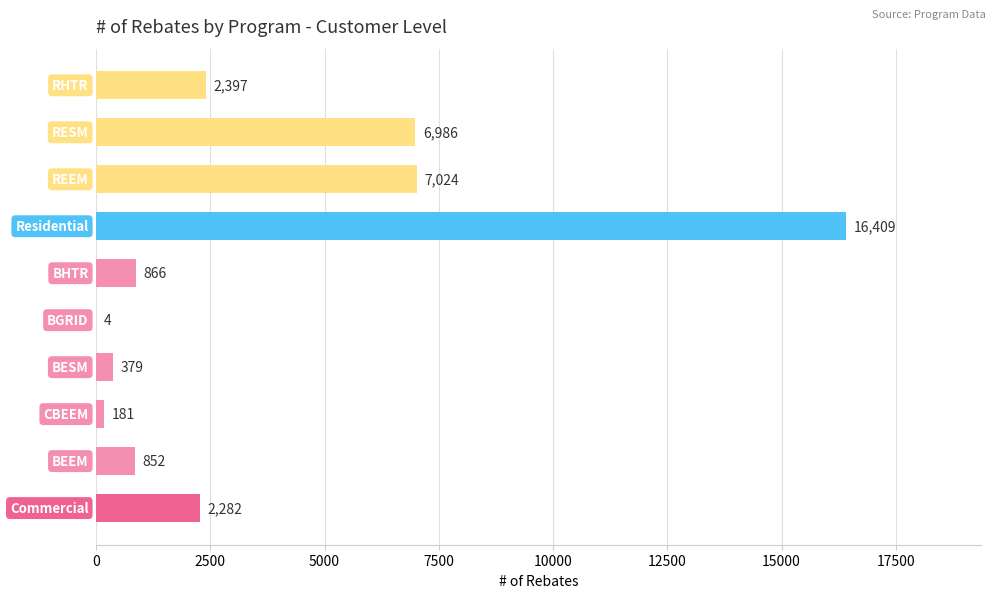

What is the sum of all values?

37380